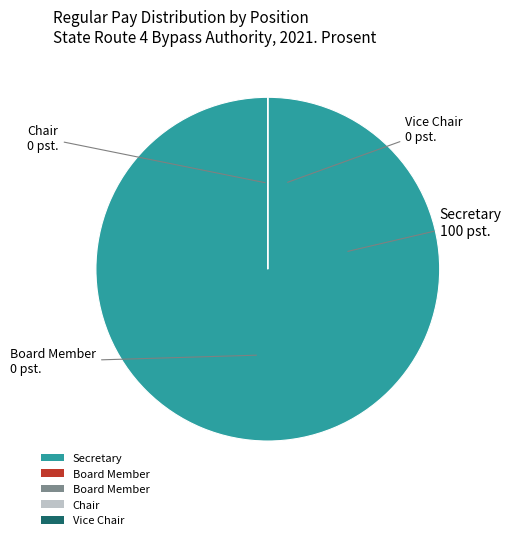

Which slice is the smallest?

Board Member